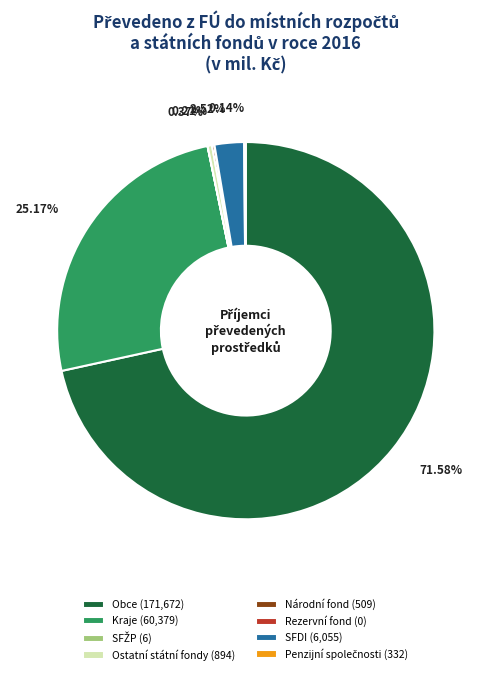

Does Kraje (60,379) account for over 50% of the chart?

No